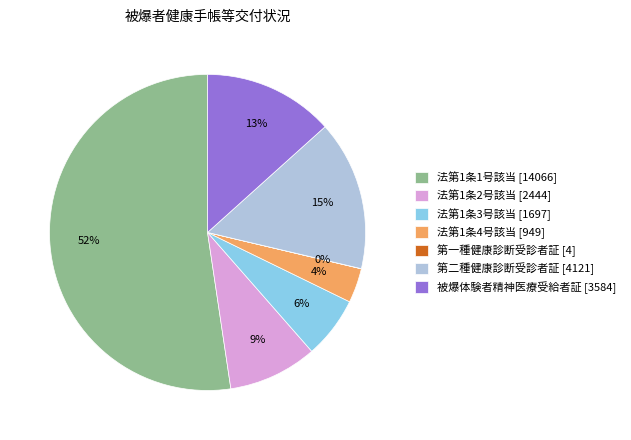

Is there a majority slice in this chart?

Yes